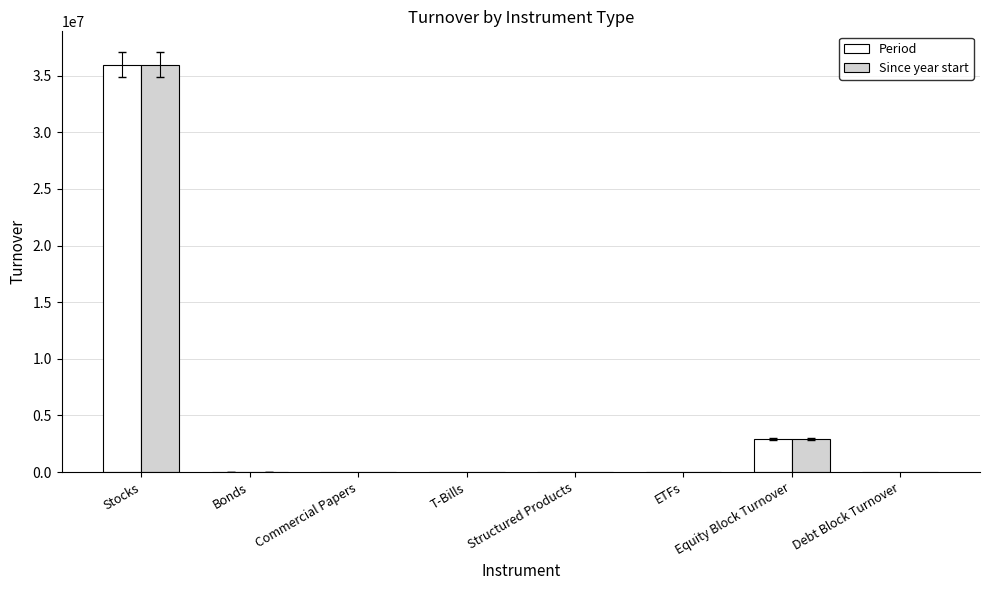

What is the average value of the Period series?

4862611.1